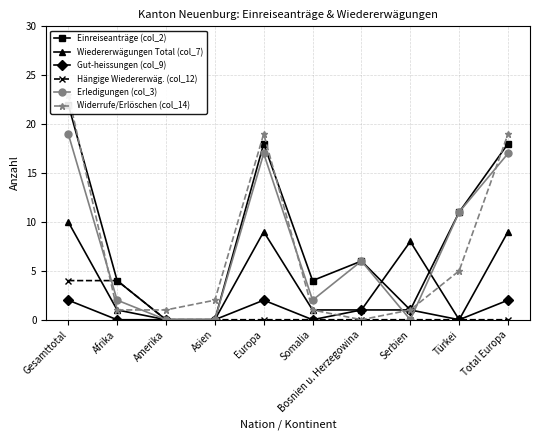

How many times do Widerrufe/Erlöschen (col_14) and Wiedererwägungen Total (col_7) cross each other?

1